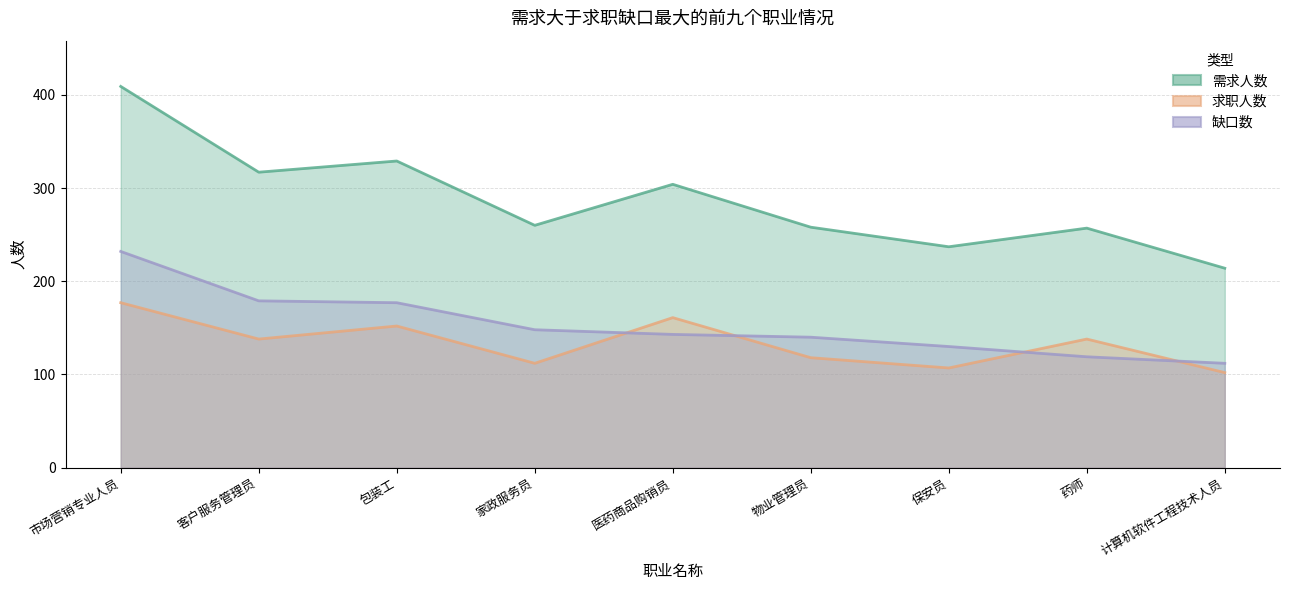

True or false: 求职人数 has more than 1 interior local peaks.

True